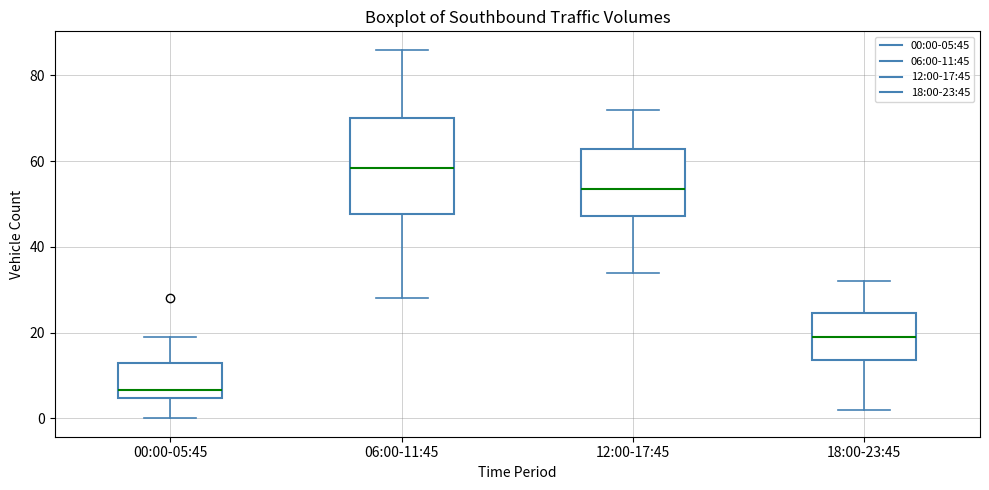

Reading left to right, read every box against the y-axis: the position of its median line, the range the box covers, and the ends of its whiskers. The values are not printed on the chart, so give them approximately, as read against the axis.

00:00-05:45: median 6, box 4 to 14, whiskers 0 to 20
06:00-11:45: median 58, box 48 to 70, whiskers 28 to 86
12:00-17:45: median 54, box 48 to 62, whiskers 34 to 72
18:00-23:45: median 20, box 14 to 24, whiskers 2 to 32